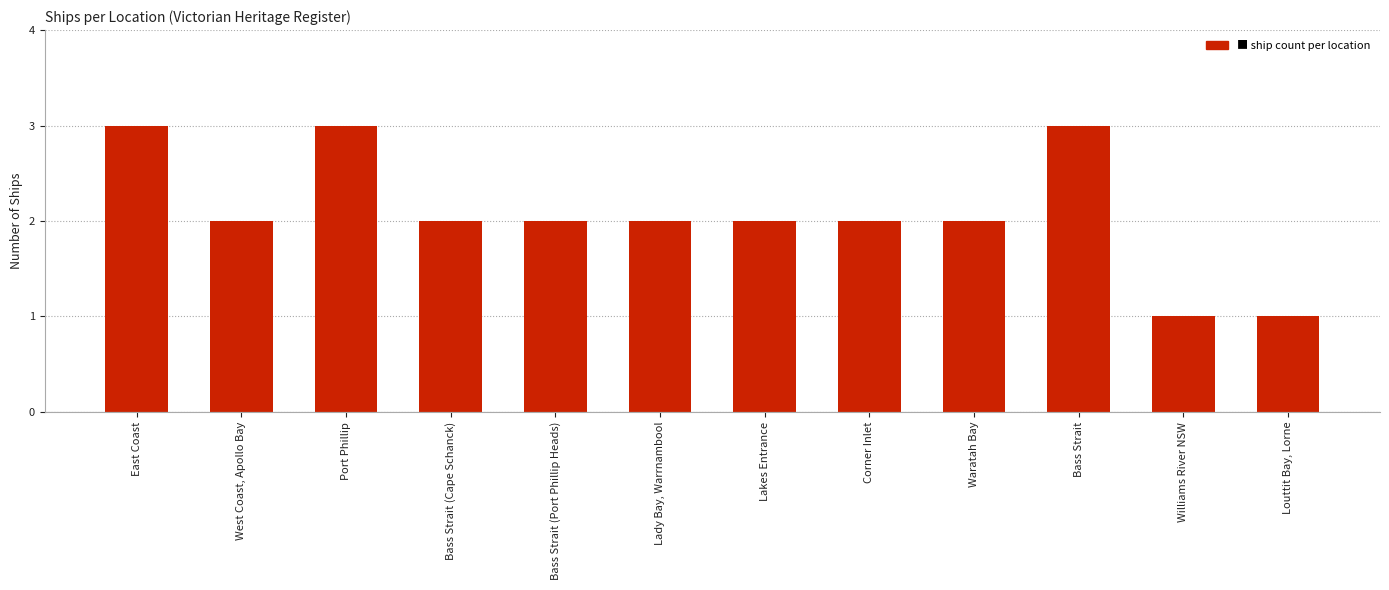

How many values are between 2 and 3?

10